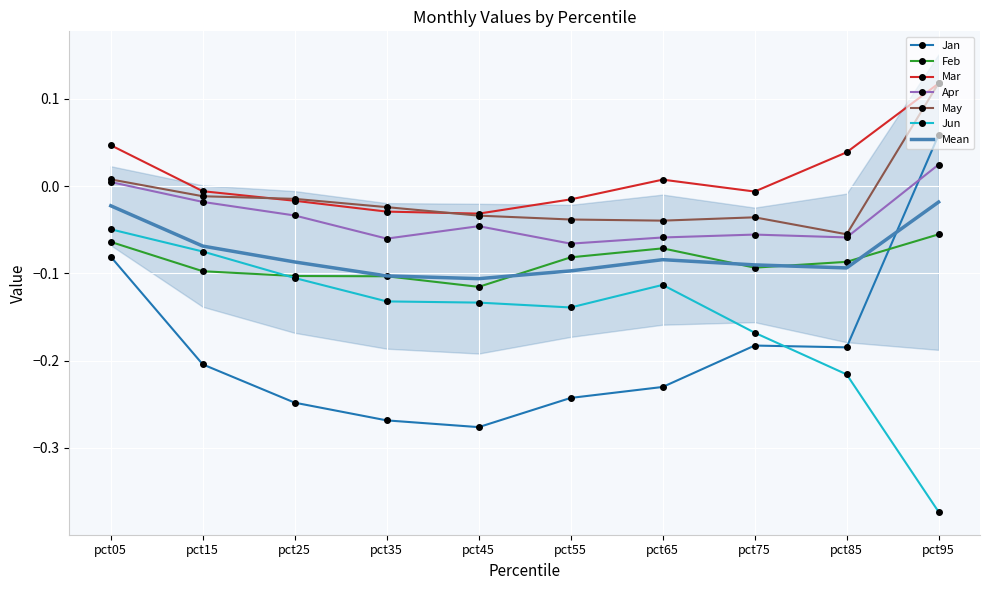

List the series in order of their peak value, highest first.

May, Mar, Jan, Apr, Jun, Feb